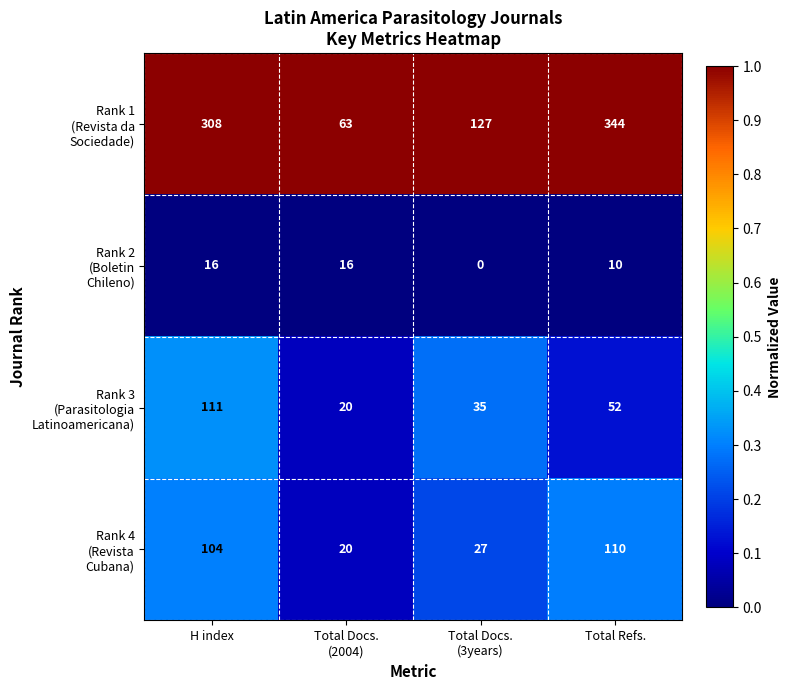

What is the maximum value shown in the chart?

344